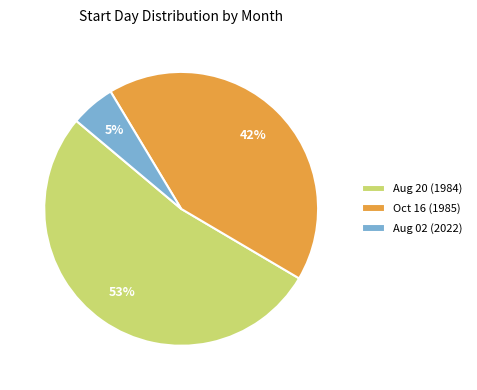

To the nearest percent, what is the average slice percentage?

33%